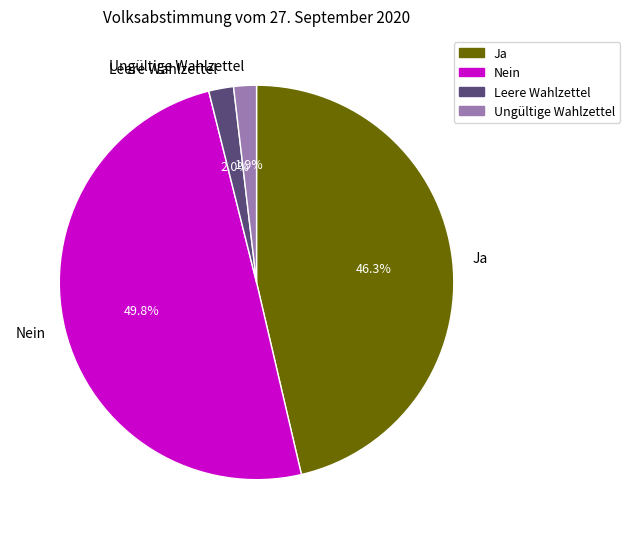

How many segments does this pie chart have?

4